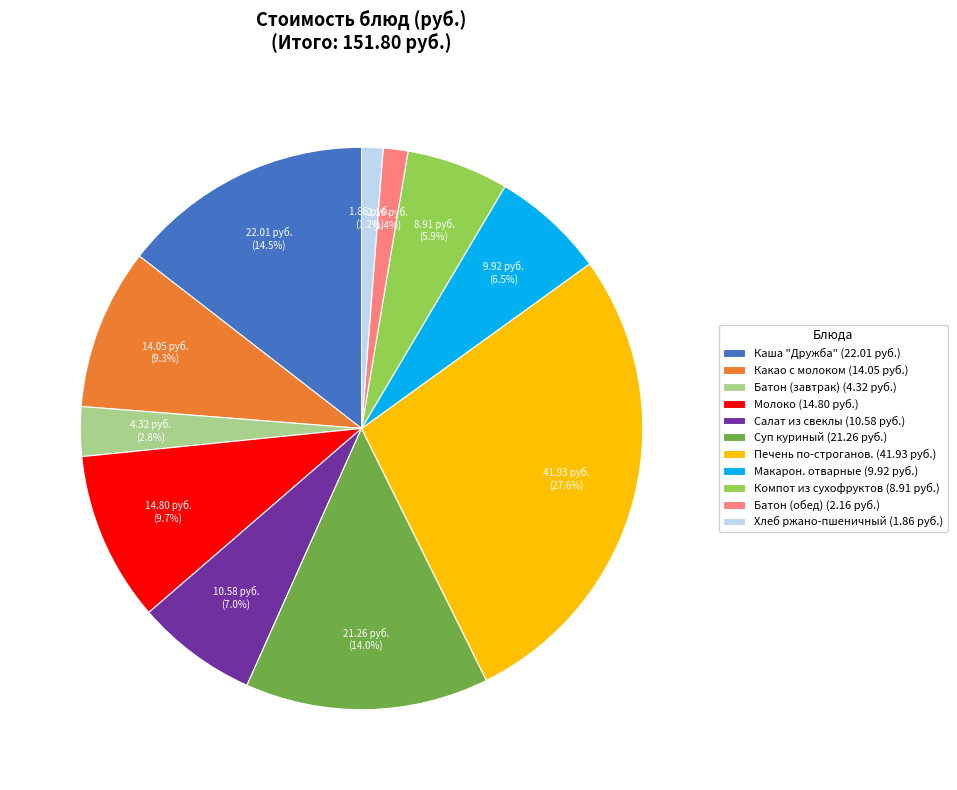

Does any single category account for the majority?

No